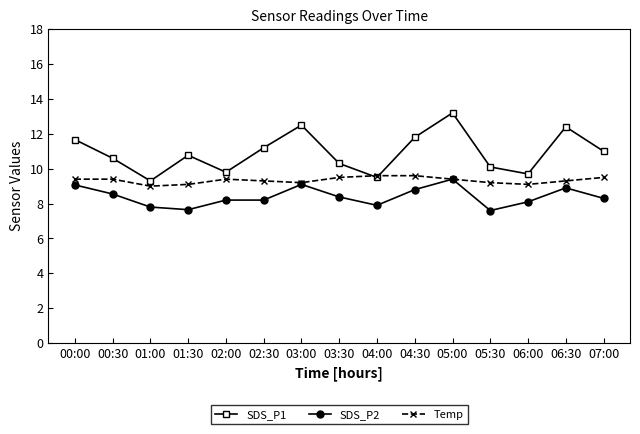

What is the sum of the SDS_P1 values at 00:00 and 04:30?

23.5